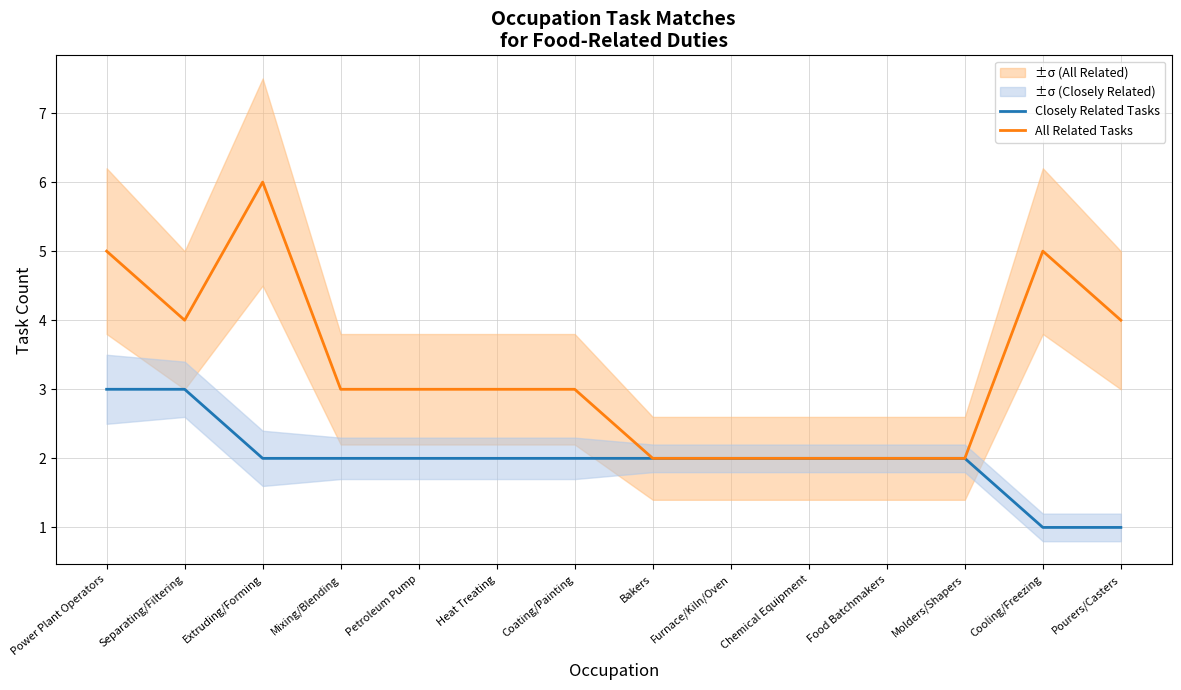

What is the greatest value displayed?

6